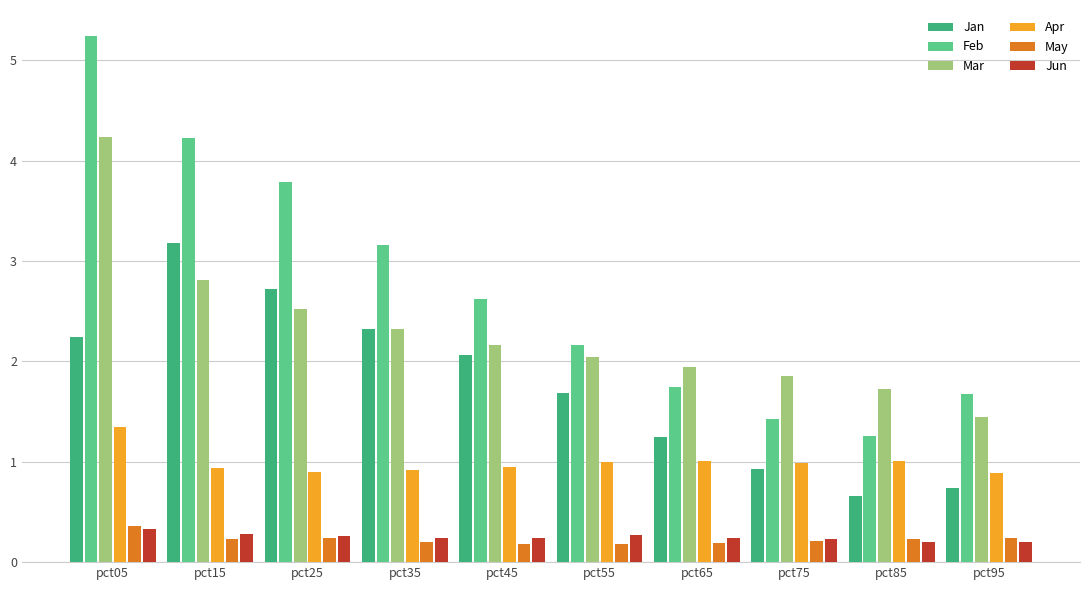

The Jan series shows 1.7 at pct55. True or false?

True